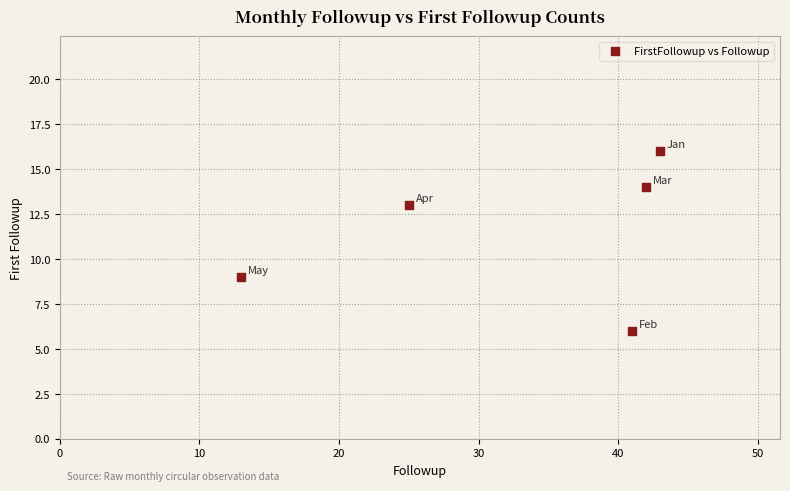

What is the average Y value?

12